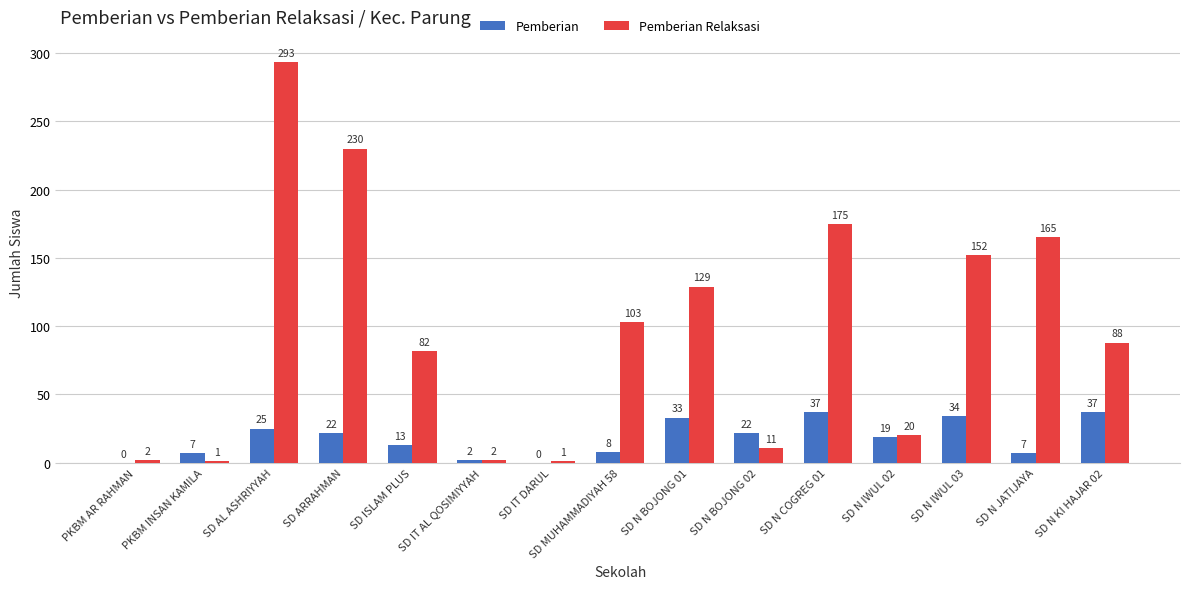

Is it true that Pemberian equals 34 at SD N IWUL 03?

True